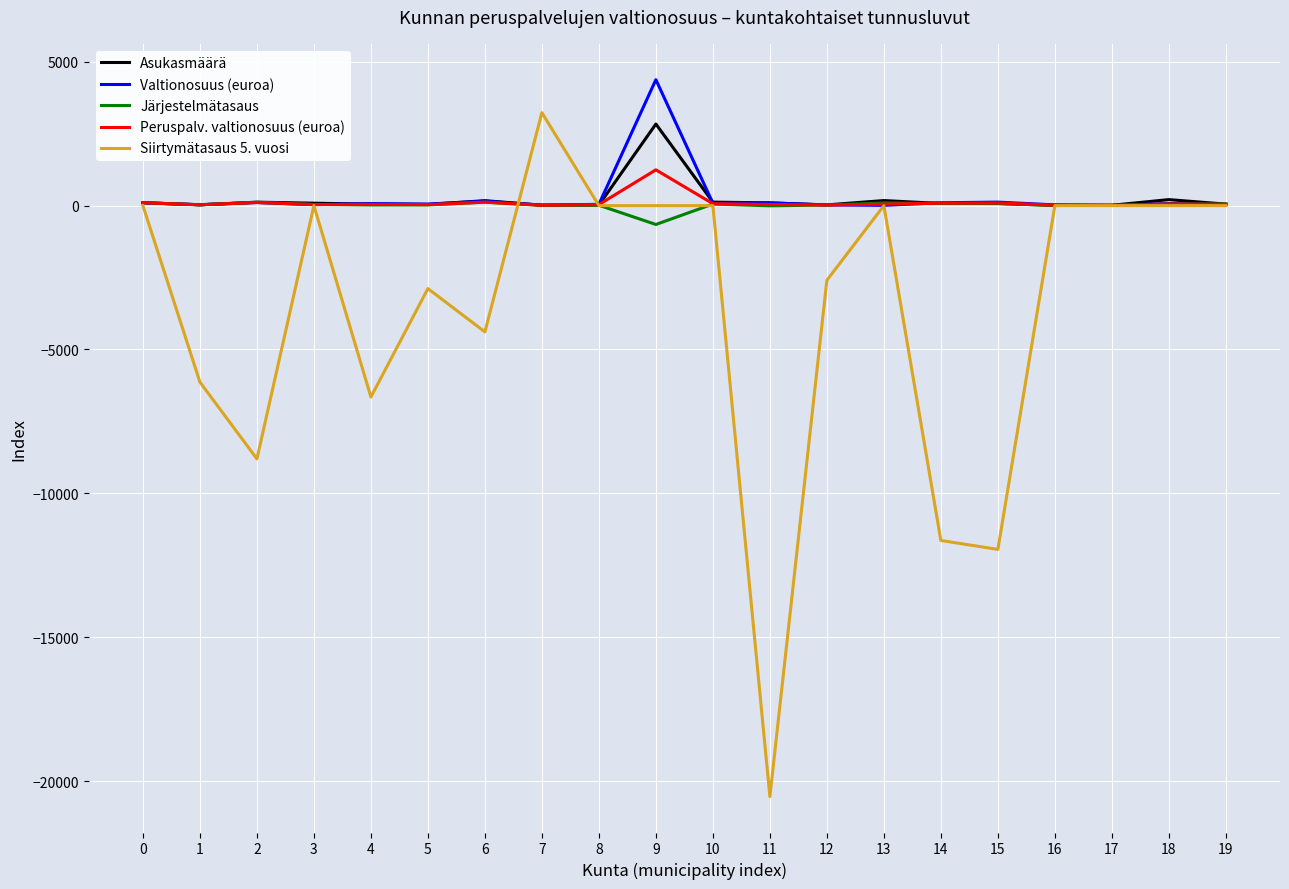

What is the sum of the Siirtymätasaus 5. vuosi values at 19 and 5?

-2882.7